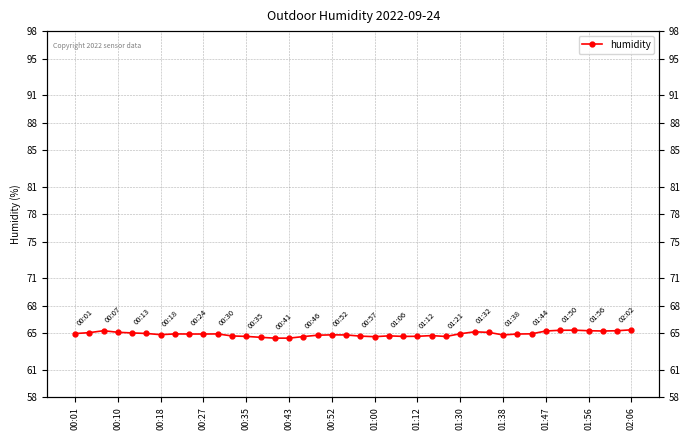

What is the value of the 2nd point from the left?

65.1